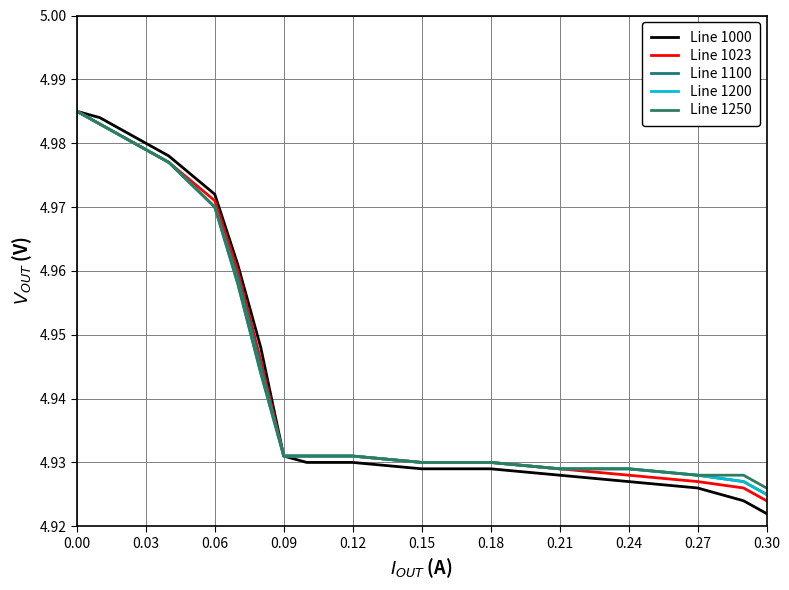

Does the chart display data point markers on the line(s)?

No